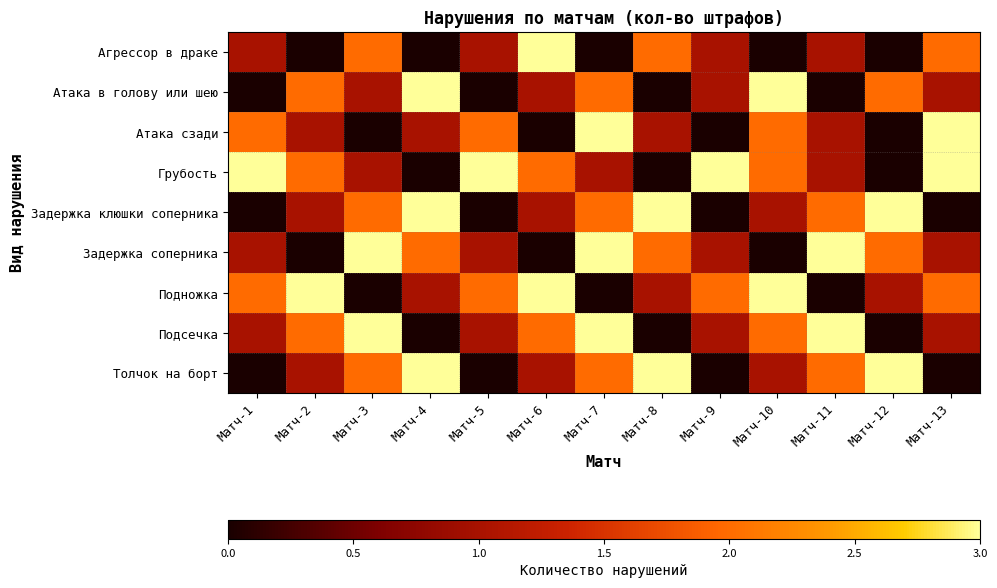

At how many categories does at least one series exceed 1?

13